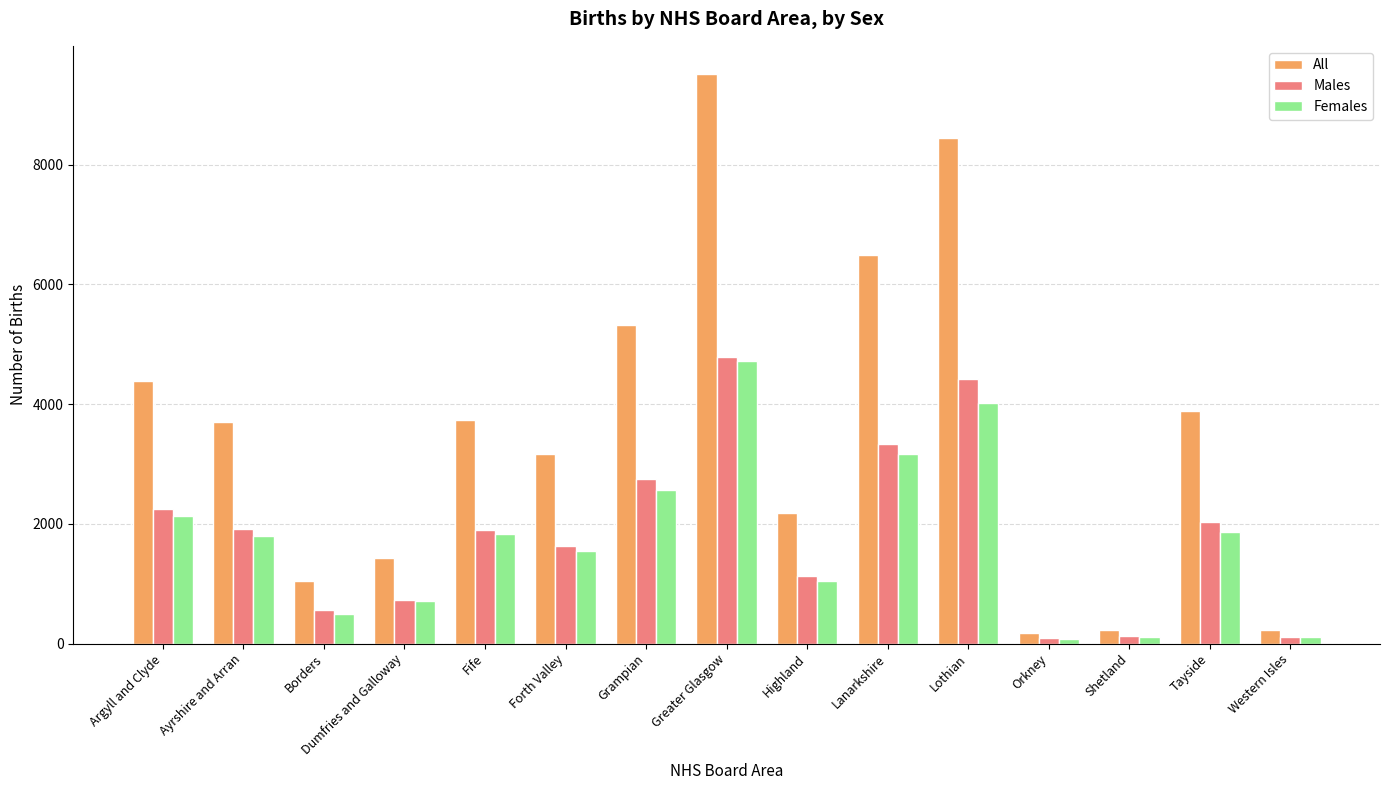

What is the difference between the maximum and minimum values in the Males series?

4696